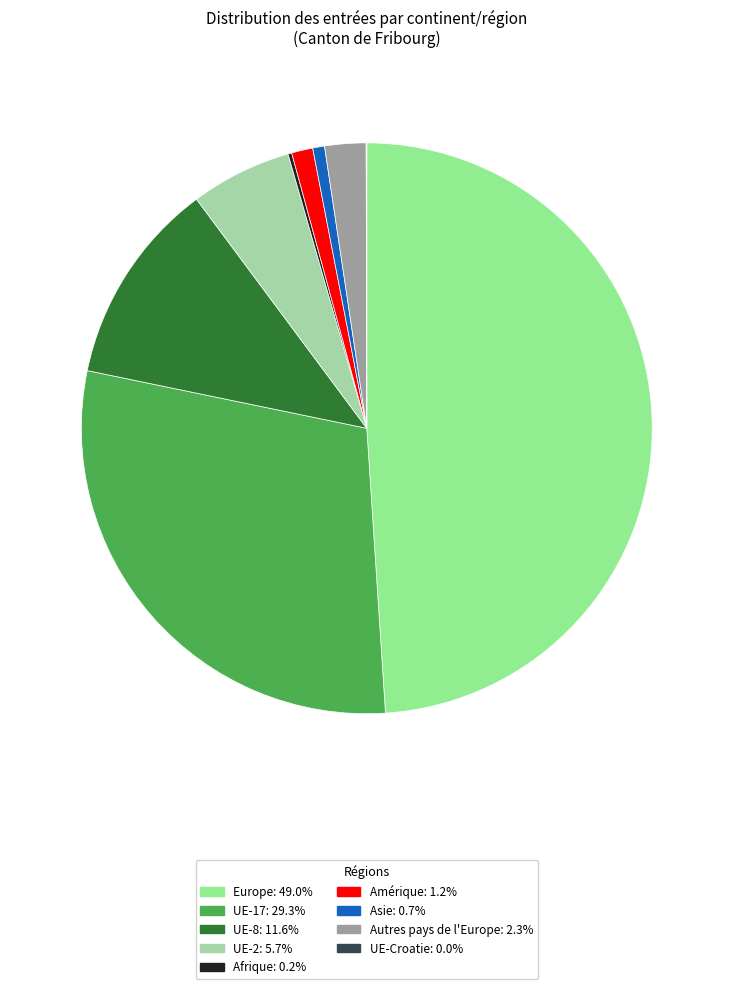

How many slices are in this pie chart?

9